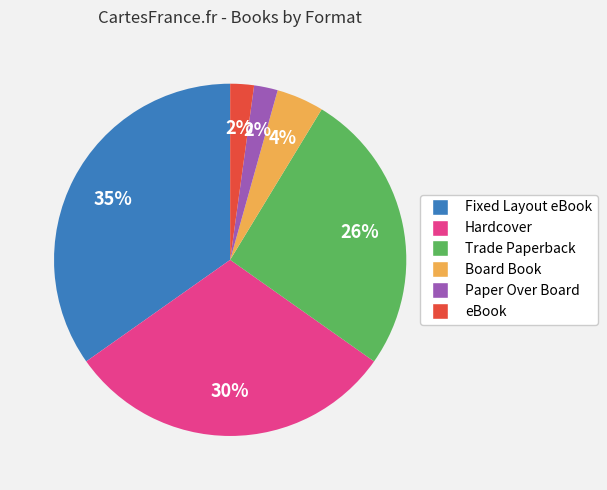

Does any single category account for the majority?

No